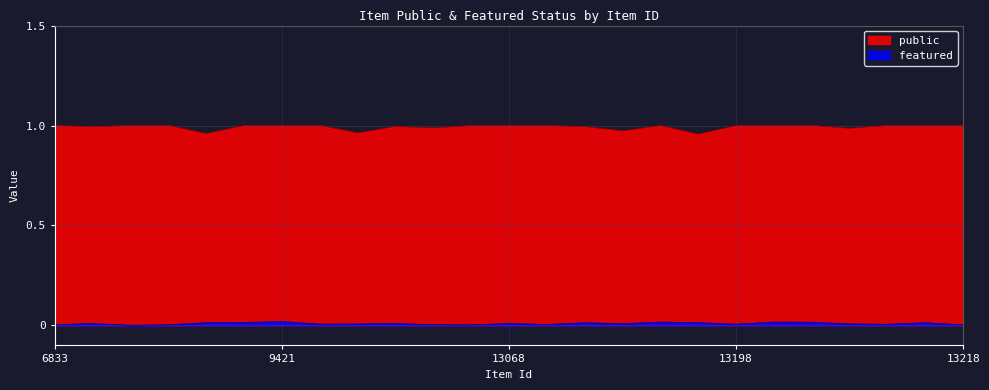

True or false: featured and public cross at least once.

False